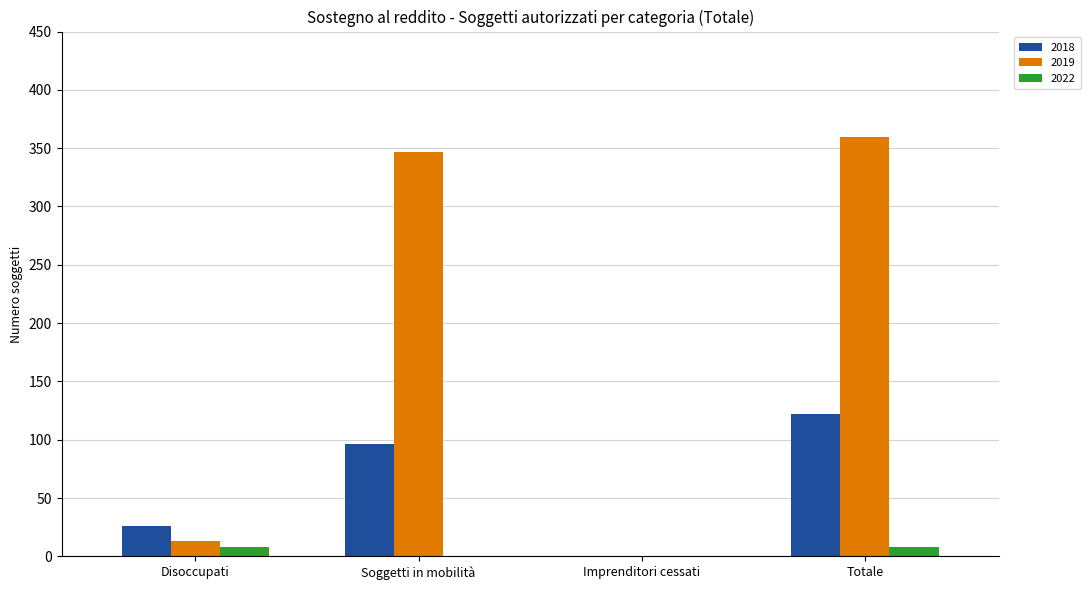

Which series has the largest range (max minus min)?

2019